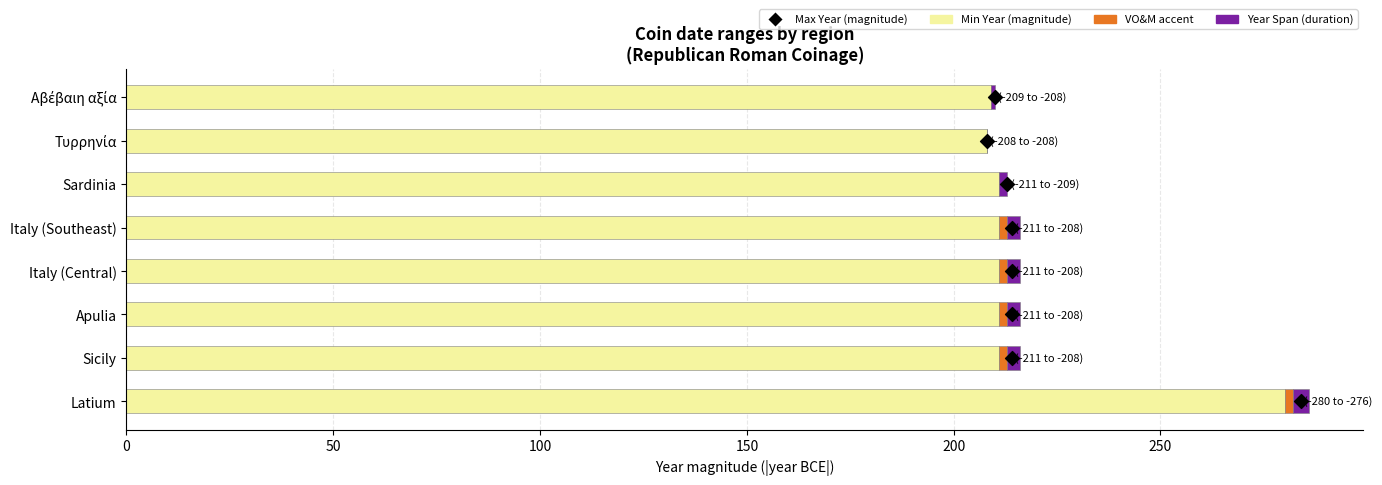

Which series has the widest spread of Y values?

Min Year (magnitude)